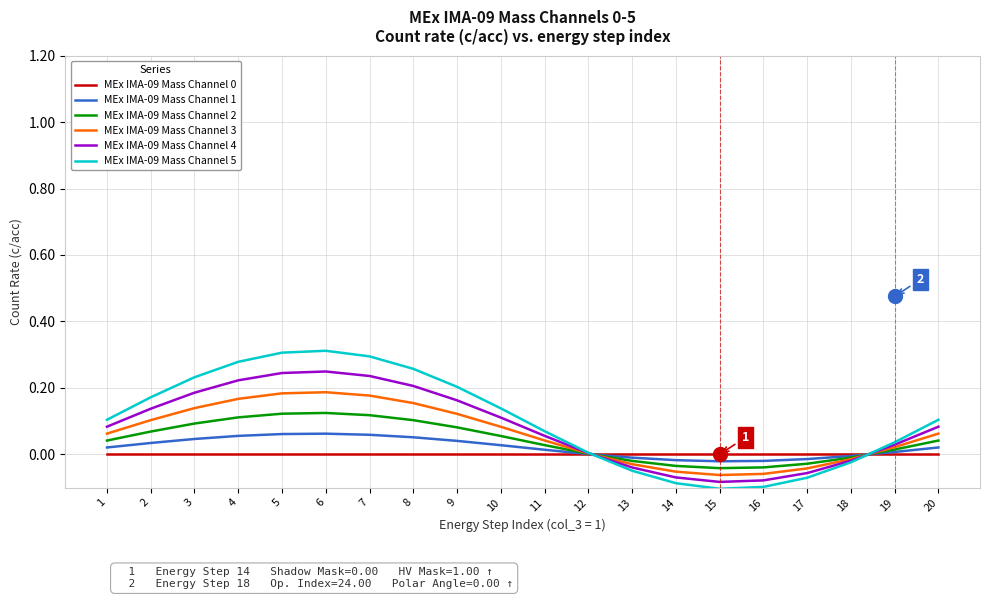

Which series has the widest spread of values?

MEx IMA-09 Mass Channel 5